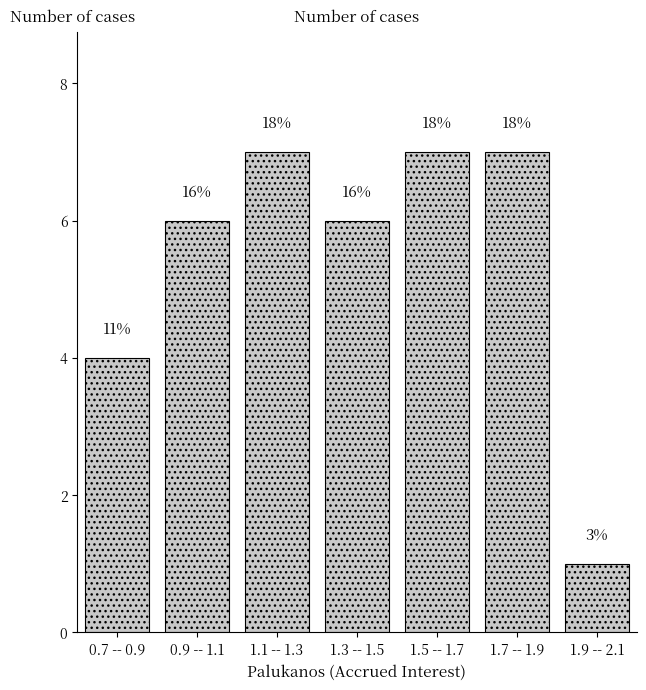

How many bars are there in total?

7